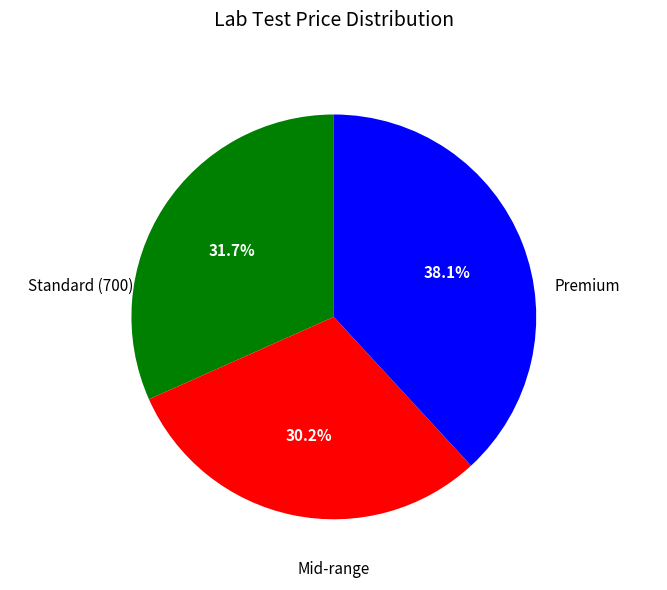

Does any single category account for the majority?

No